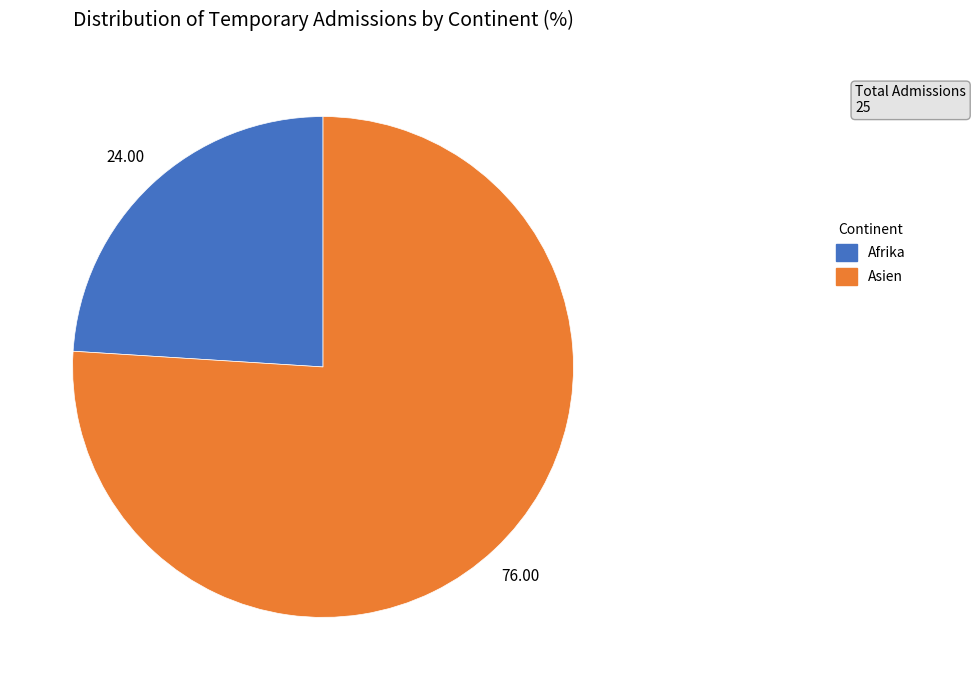

Between Asien and Afrika, which is larger?

Asien